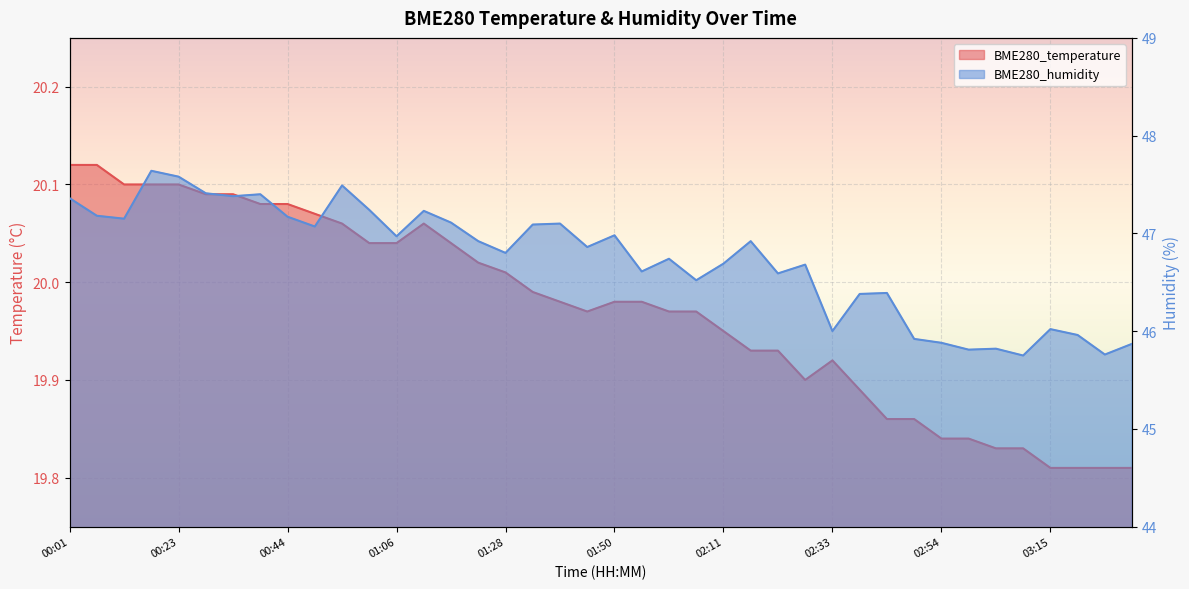

How many interior local peaks does the BME280_humidity series have?

12